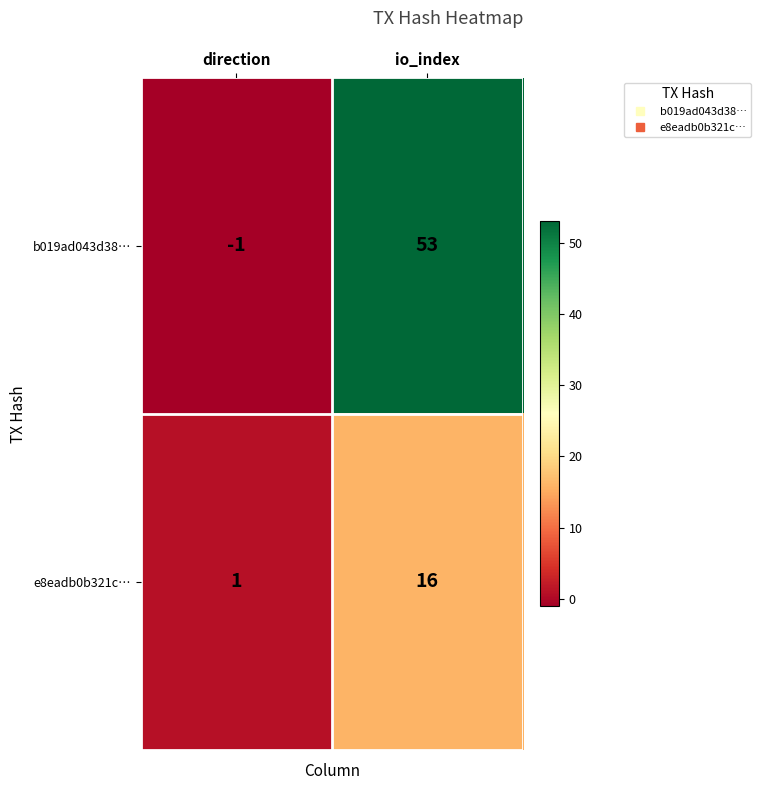

List the series in order of their peak value, lowest first.

e8eadb0b321c…, b019ad043d38…